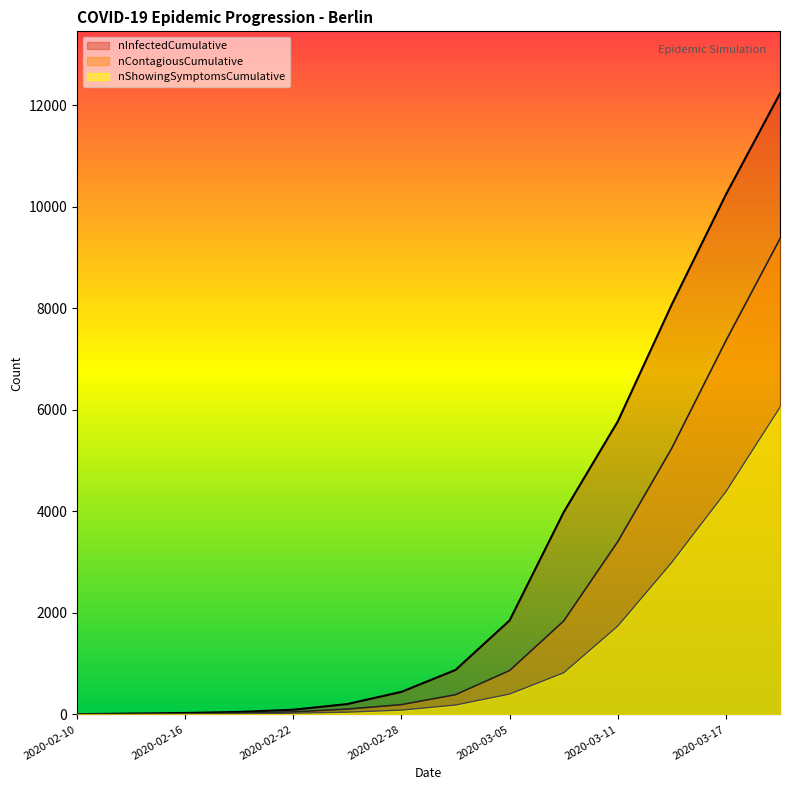

List the series in order of their peak value, highest first.

nInfectedCumulative, nContagiousCumulative, nShowingSymptomsCumulative